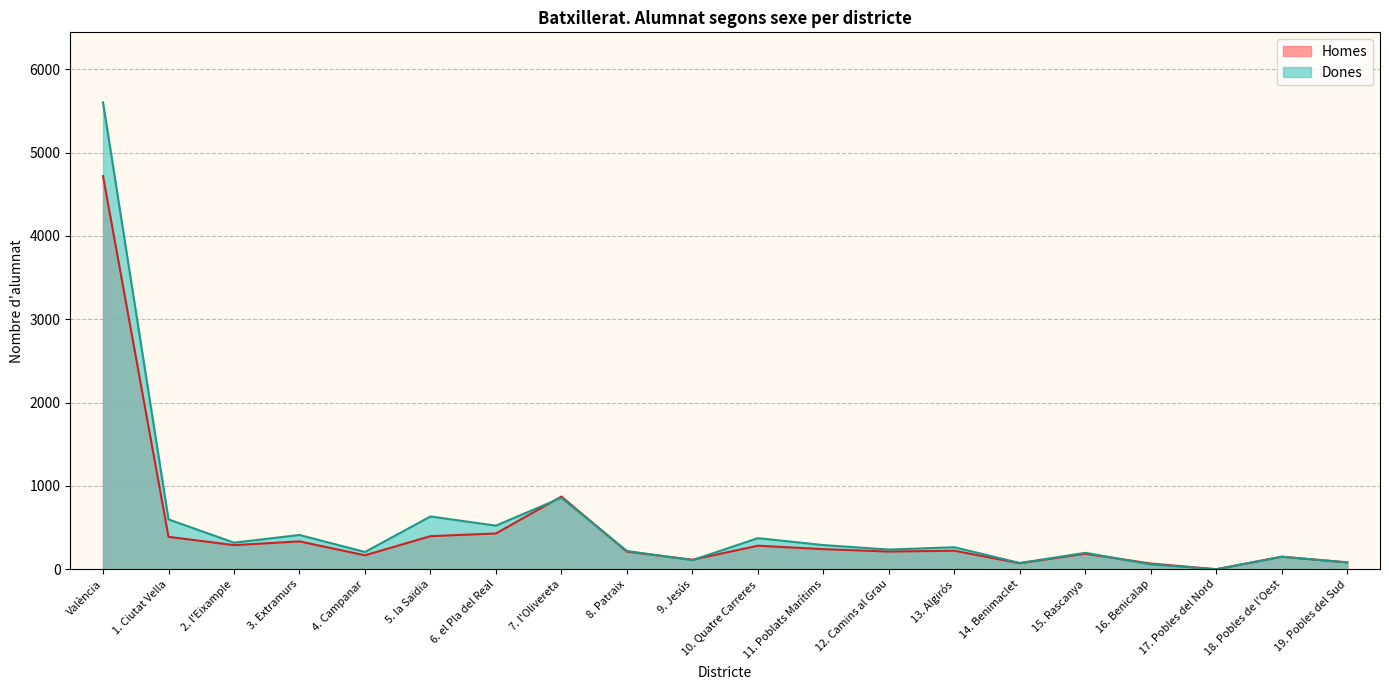

The value of Dones at 8. Patraix is 153. True or false?

False